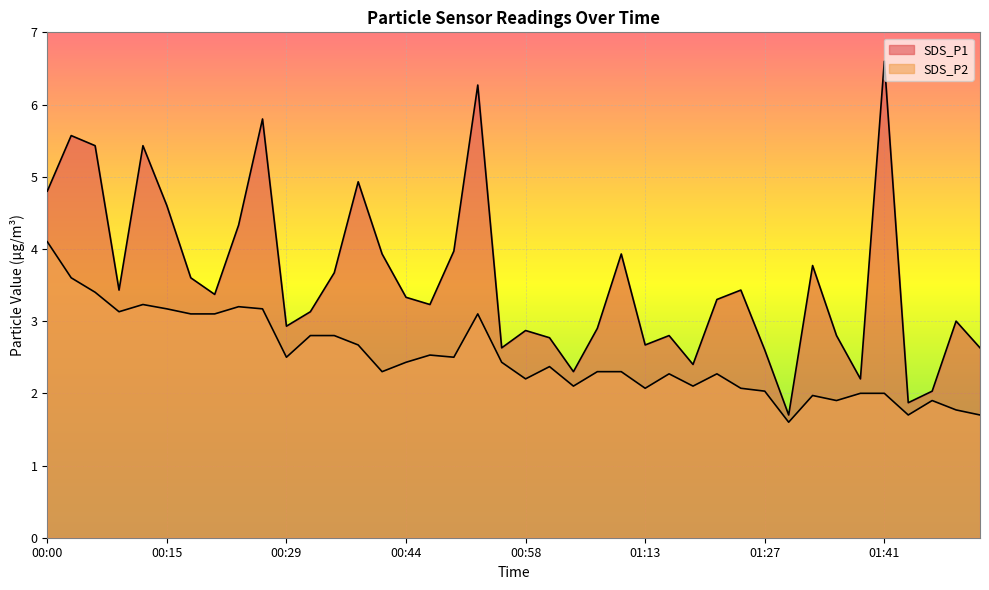

What is the spread (max minus min) of values at 01:38?

0.2